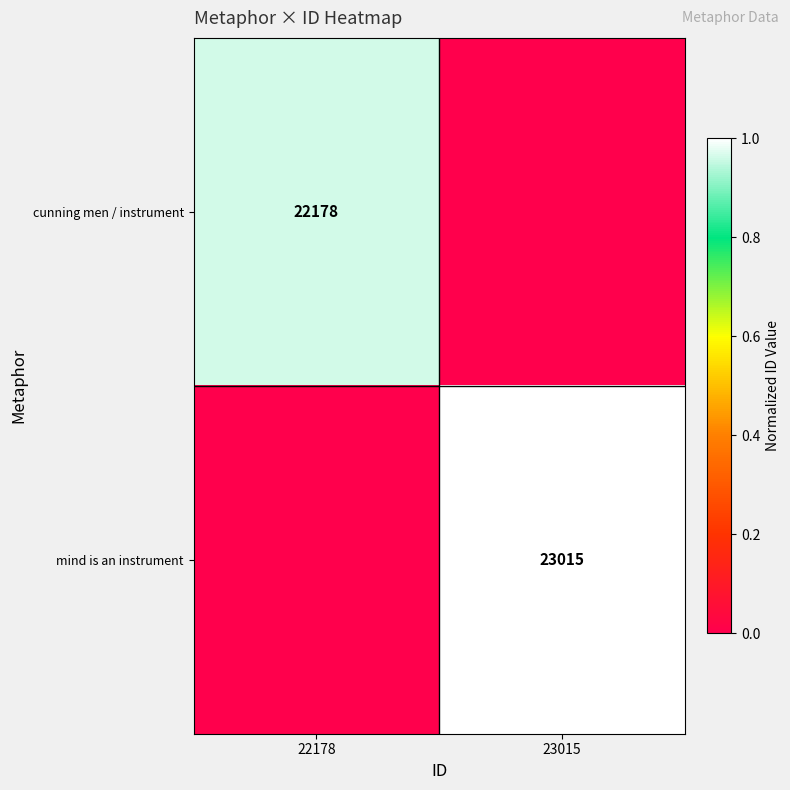

The value of cunning men / instrument at 22178 is 5044. True or false?

False